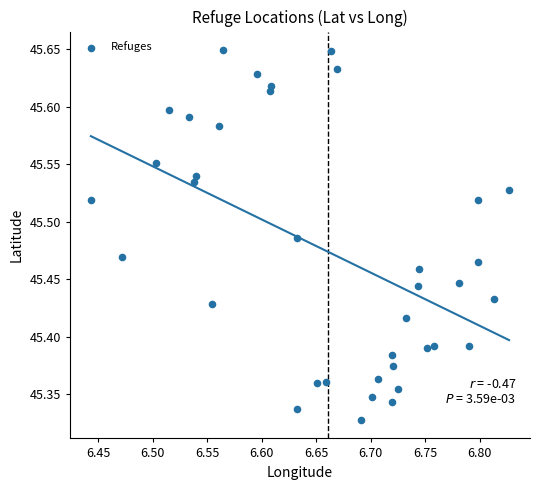

What is the range of Y values (max minus min)?

0.3